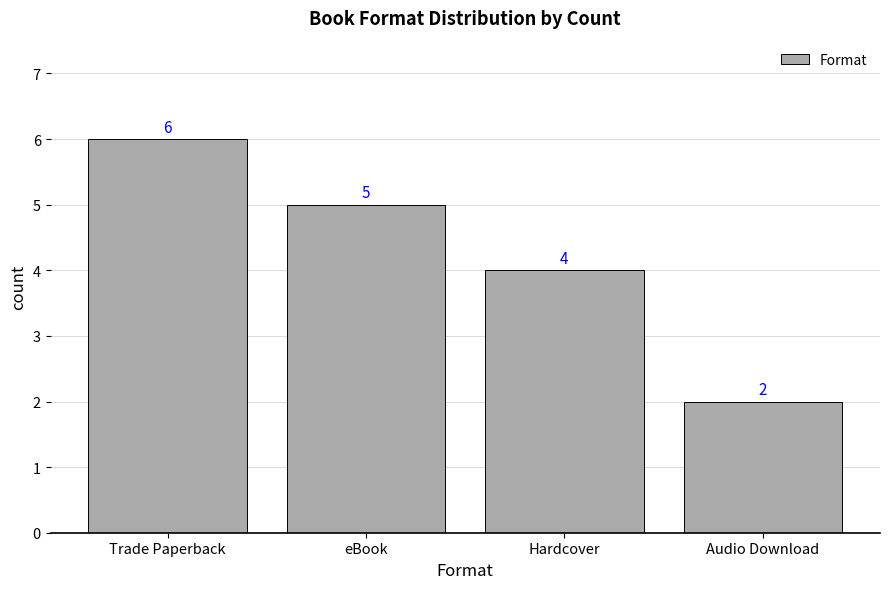

Between Audio Download and eBook, which is larger?

eBook